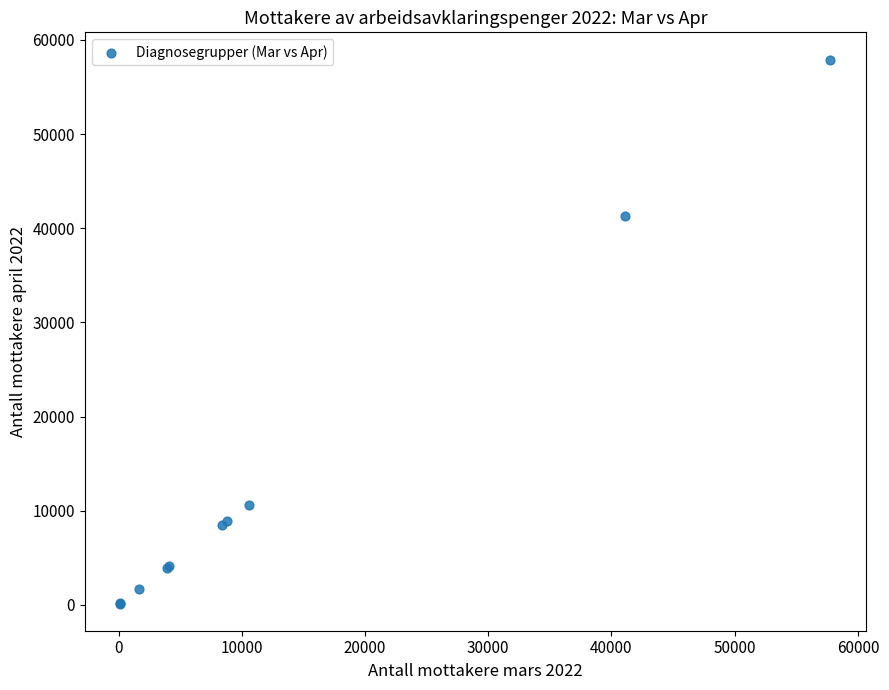

What Y value in the scatter plot is closest to 29025?

41290